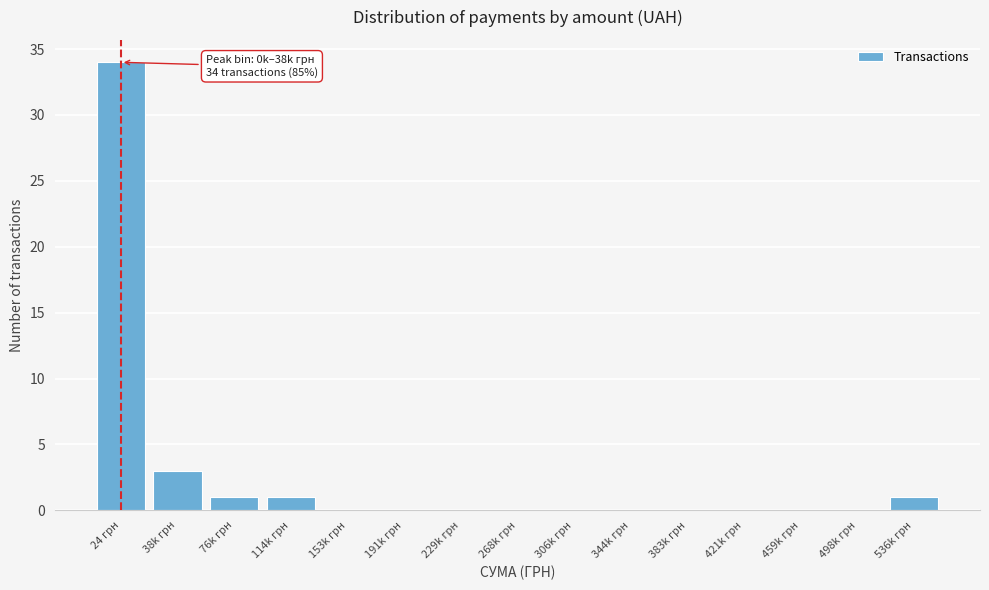

Reading right to left, extract all data points from this chart.

536k грн=1	498k грн=0	459k грн=0	421k грн=0	383k грн=0	344k грн=0	306k грн=0	268k грн=0	229k грн=0	191k грн=0	153k грн=0	114k грн=1	76k грн=1	38k грн=3	24 грн=34